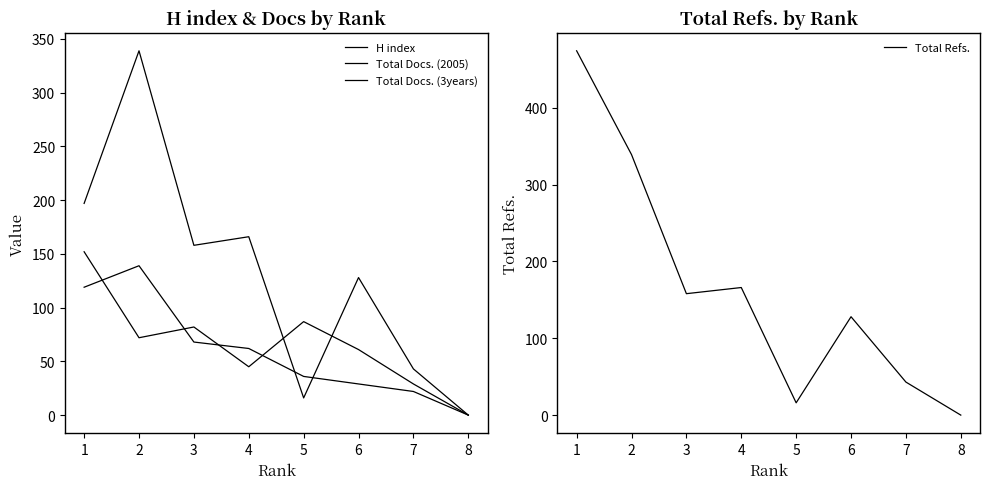

What is the highest value of the H index series?

152